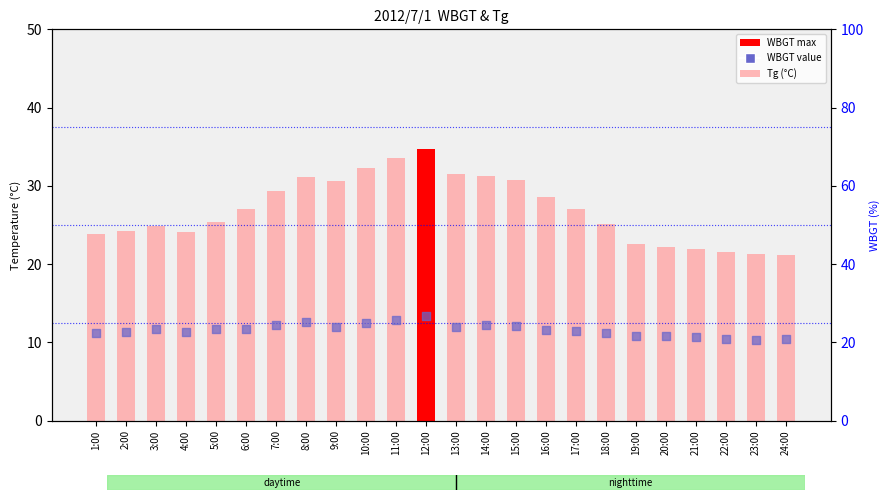

Is the value of WBGT at 21:00 greater than the value of Tg at 12:00?

No